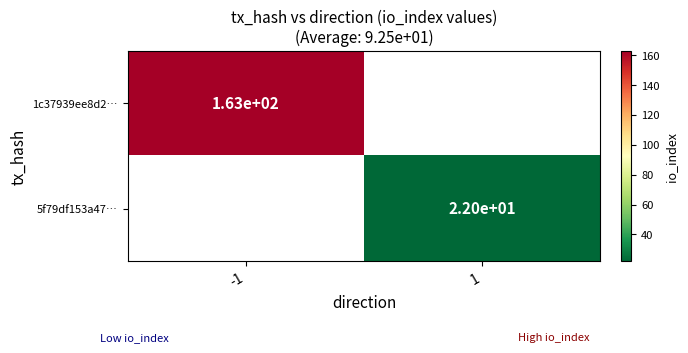

Which has a higher value, 1 or -1?

-1